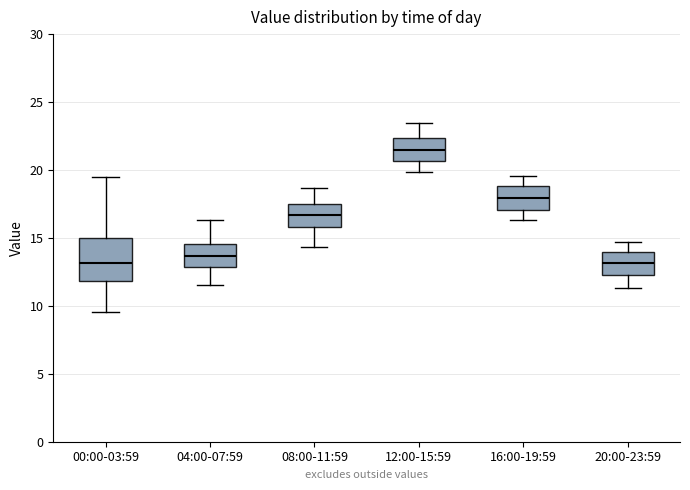

Comparing the boxes themselves (not the whiskers), which one is the tallest?

00:00-03:59